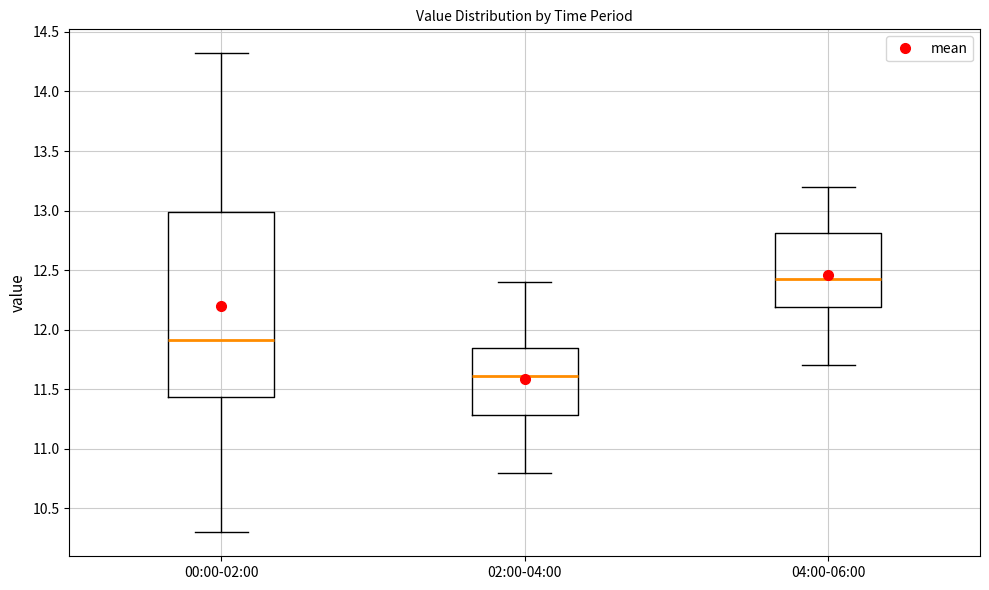

Reading left to right, transcribe this box plot: for each box, give where its median line is, the range the box spans, and where its two whiskers end, as read against the y-axis. The values are not printed on the chart, so give them approximately, as read against the axis.

00:00-02:00: median 11.90, box 11.45 to 13.00, whiskers 10.30 to 14.30
02:00-04:00: median 11.60, box 11.30 to 11.85, whiskers 10.80 to 12.40
04:00-06:00: median 12.45, box 12.20 to 12.80, whiskers 11.70 to 13.20